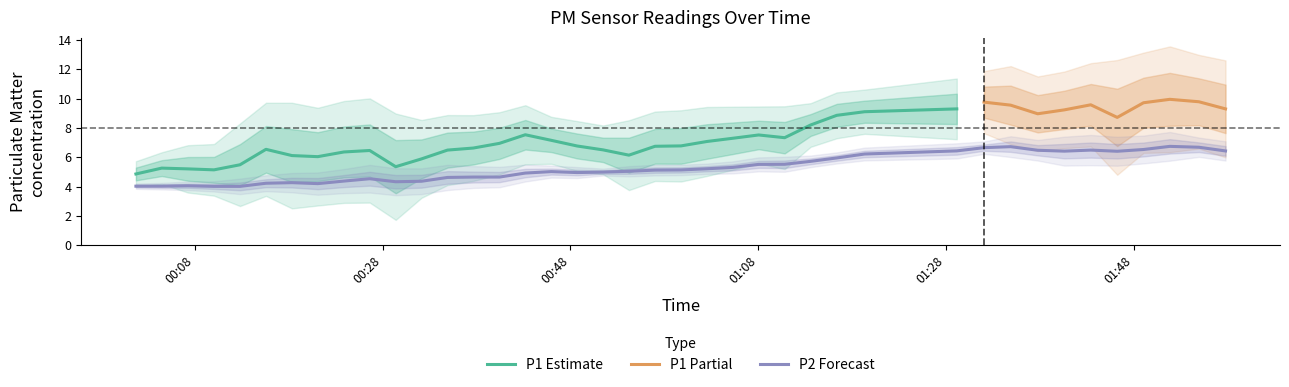

Rank the series at 5 from highest to lowest value.

P1, P2